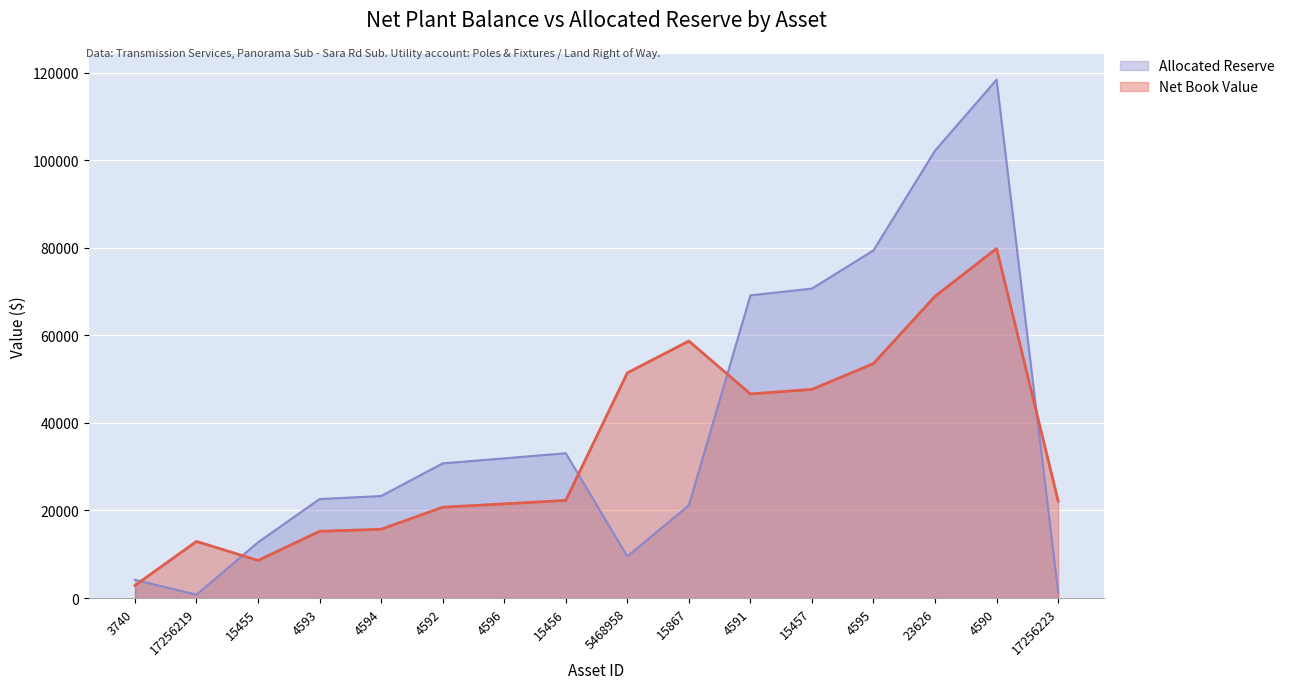

What is the difference between the Net Book Value values at 4592 and 17256223?

1430.3